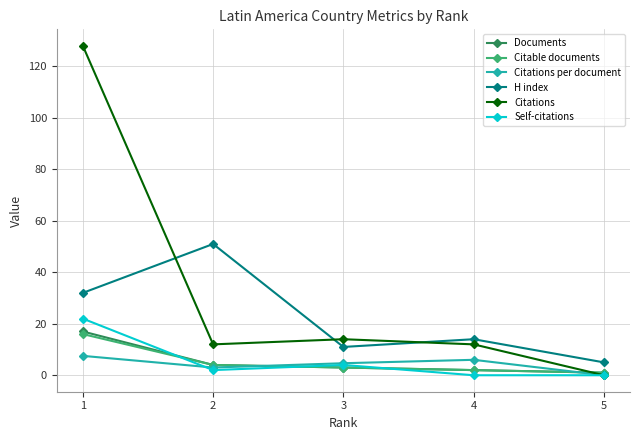

True or false: Self-citations has a value of 0.0 at 5.

True